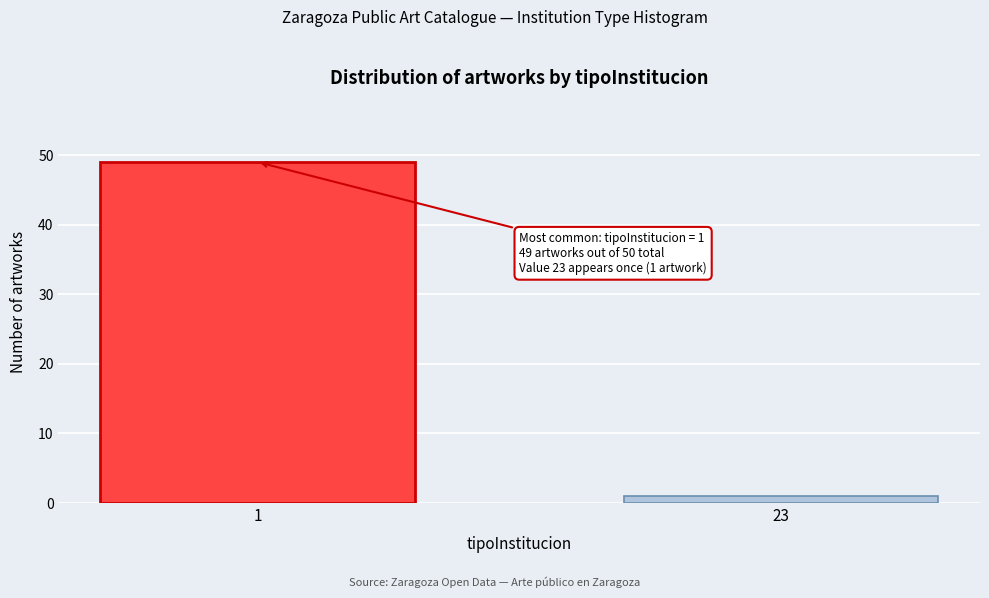

Reading left to right, transcribe all the data shown in this chart.

1=49	23=1